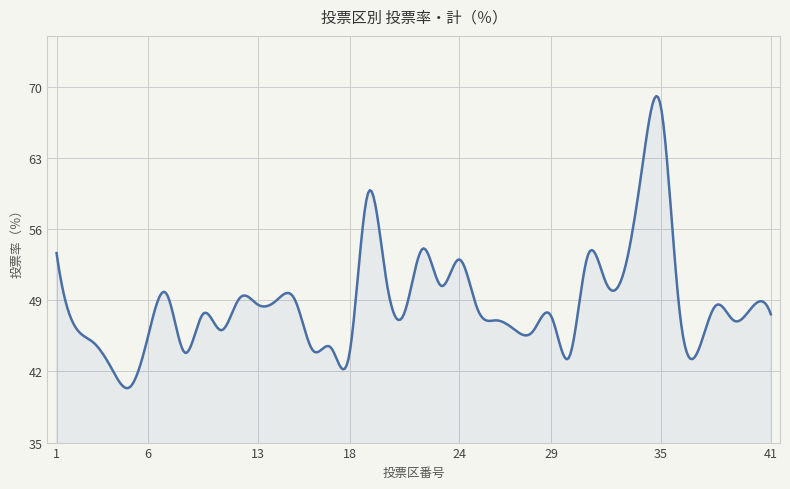

True or false: the data has more than 2 interior local peaks.

True